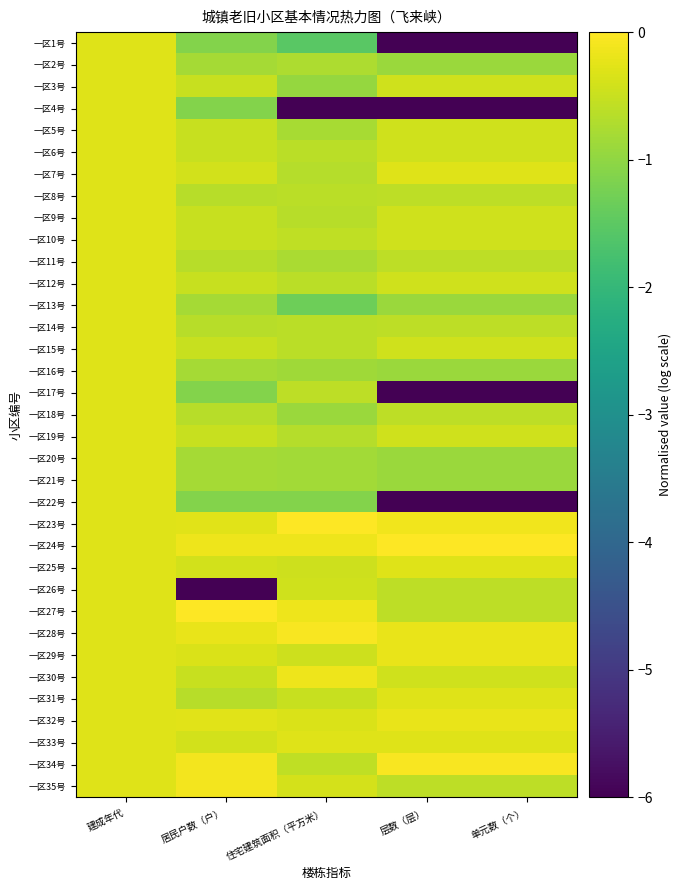

What is the total value across all series at 建成年代?

-10.5